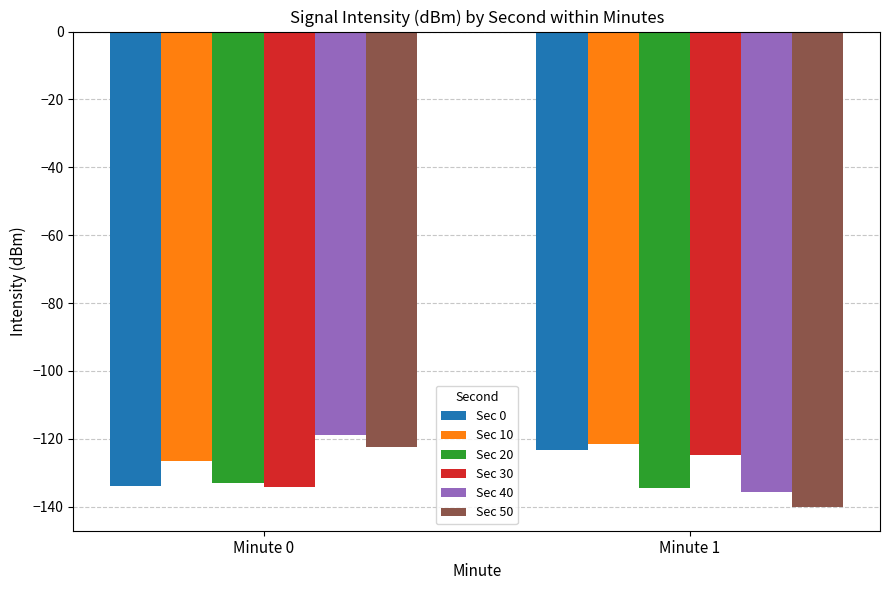

Reading left to right, transcribe all the data shown in this chart.

Sec 0: -133.8	-123.2
Sec 10: -126.6	-121.5
Sec 20: -133.0	-134.6
Sec 30: -134.3	-124.7
Sec 40: -118.7	-135.7
Sec 50: -122.4	-140.1